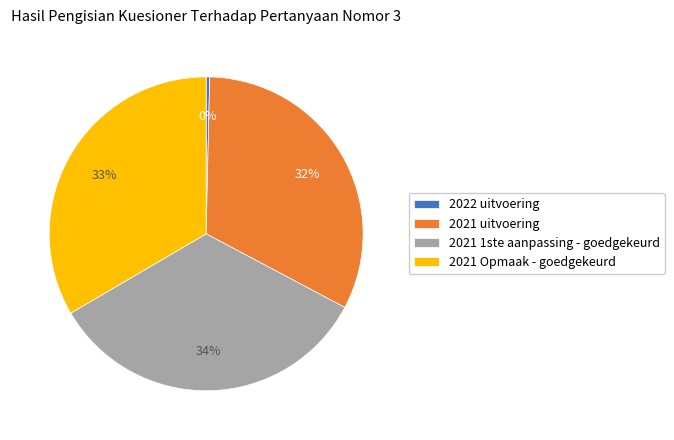

To the nearest percent, what is the difference between the 2021 uitvoering and 2022 uitvoering slice percentages?

32%